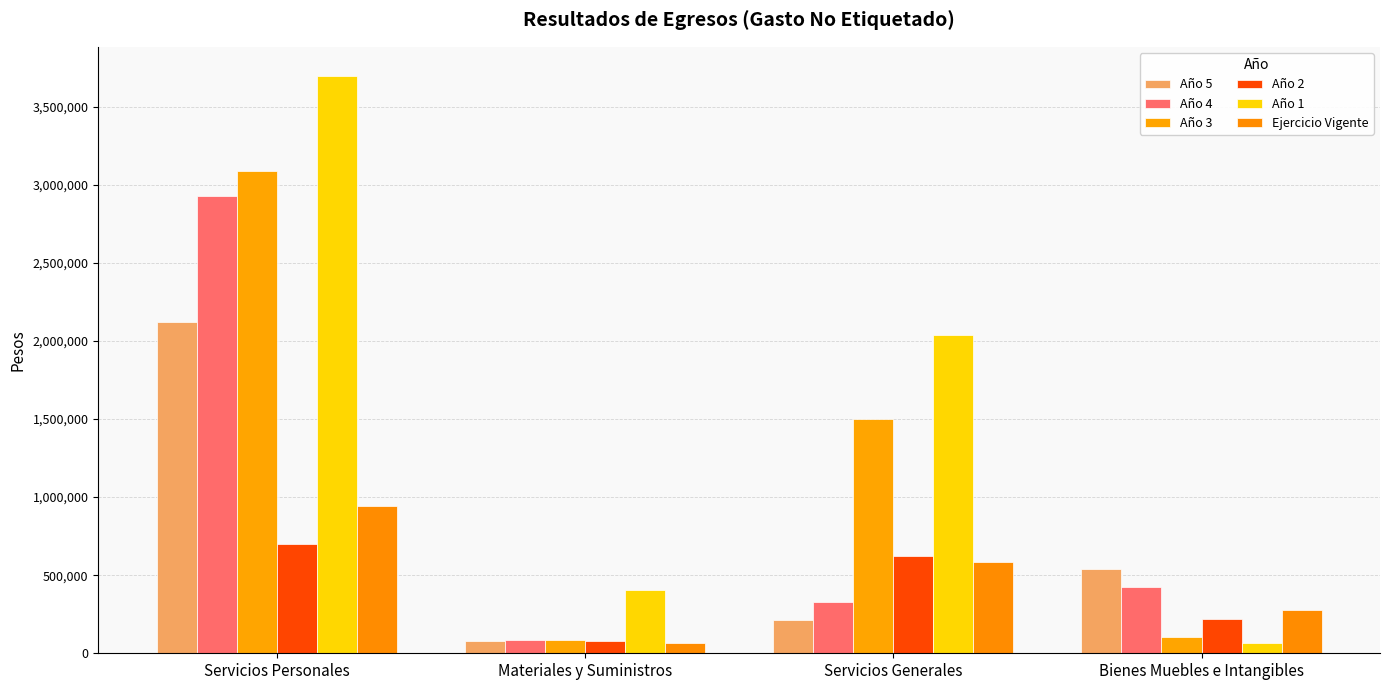

What is the minimum value for Año 1?

63949.1